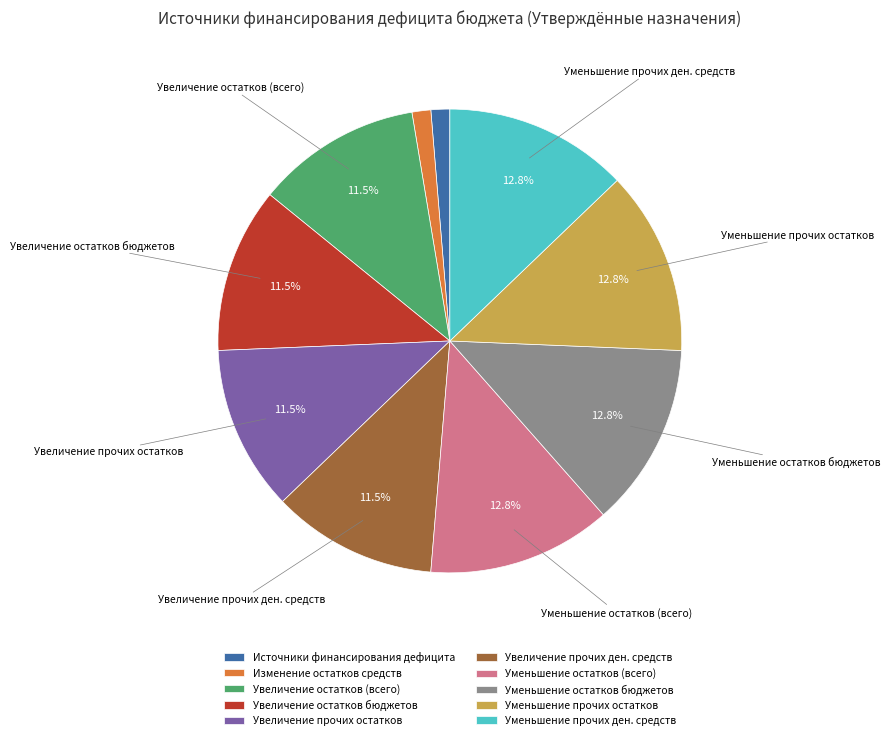

Does any single category account for the majority?

No